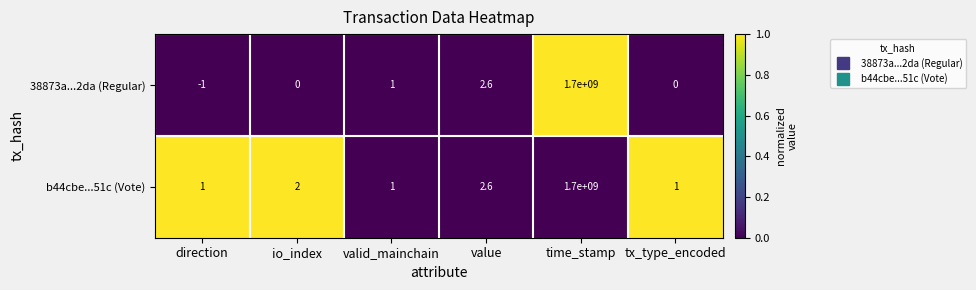

At which category is the sum across all series the highest?

time_stamp